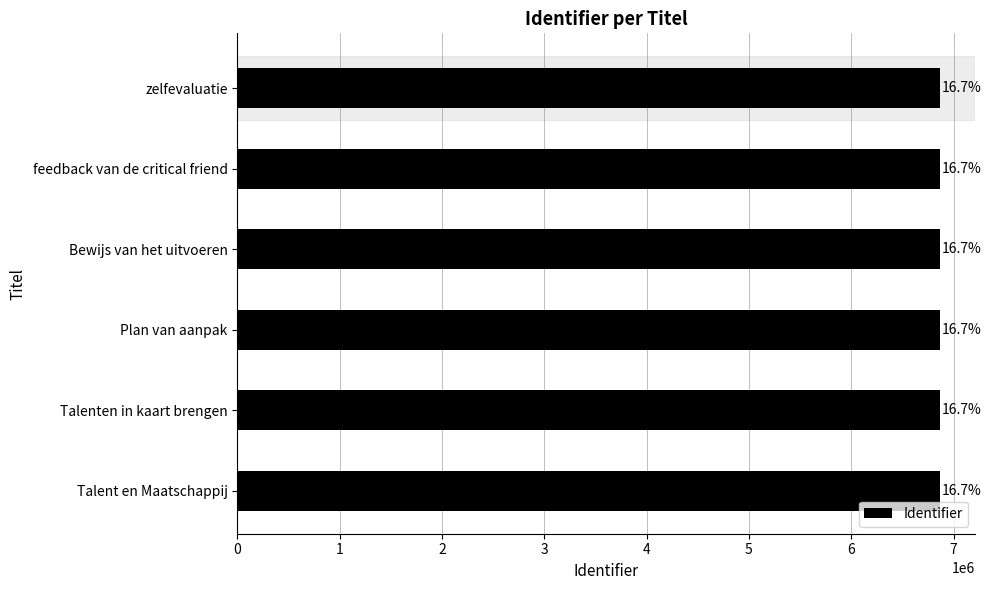

What is the average value?

6865385